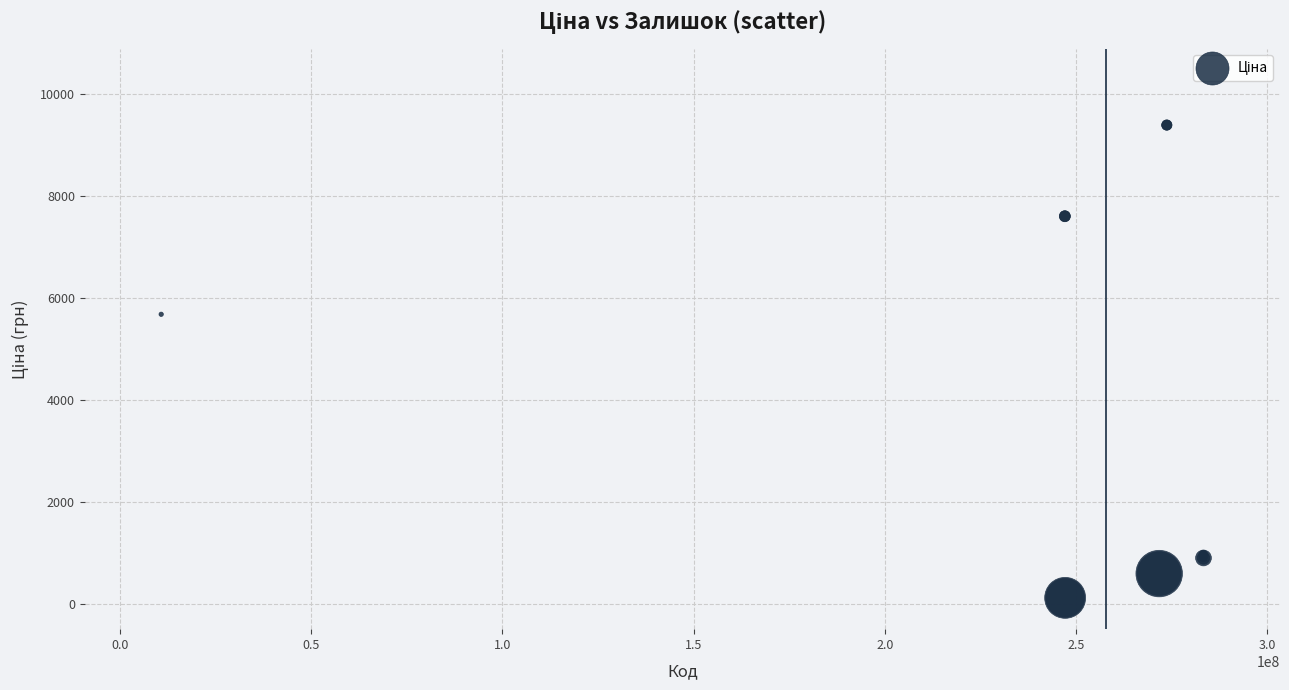

What Y value in the scatter plot is closest to 4749?

5673.8